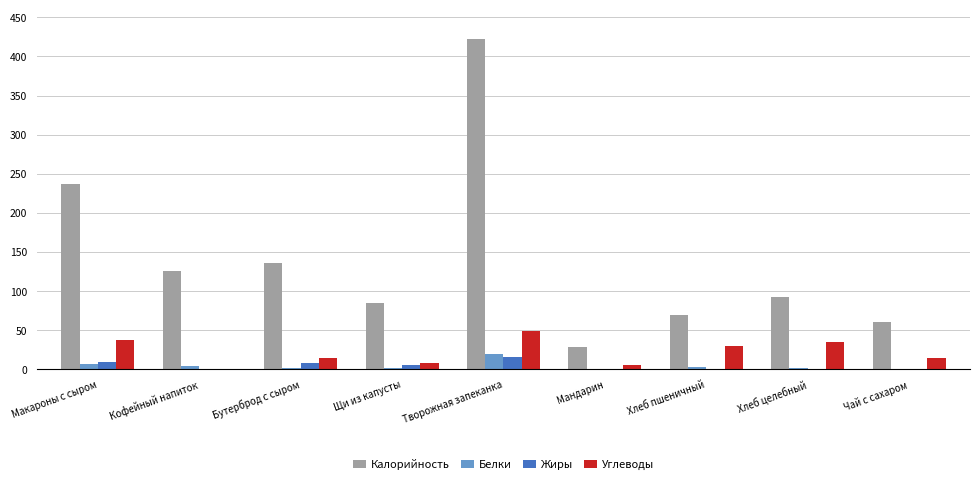

Which category has the highest value across all series?

Творожная запеканка